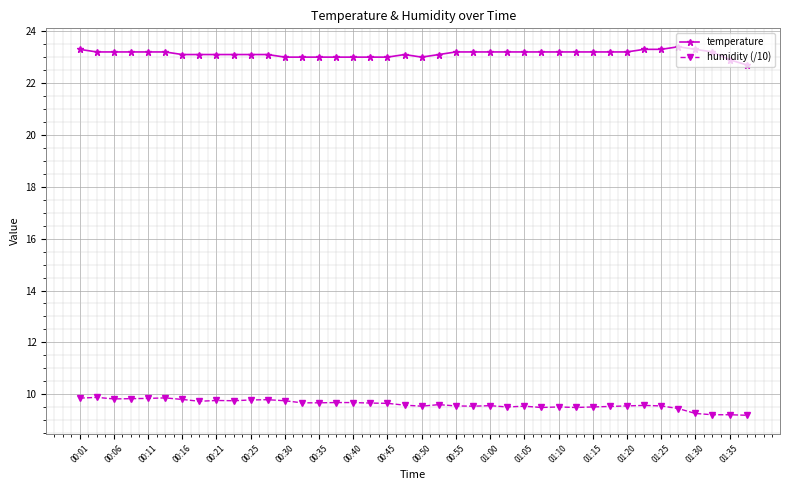

True or false: humidity (/10) and temperature intersect in this chart.

False